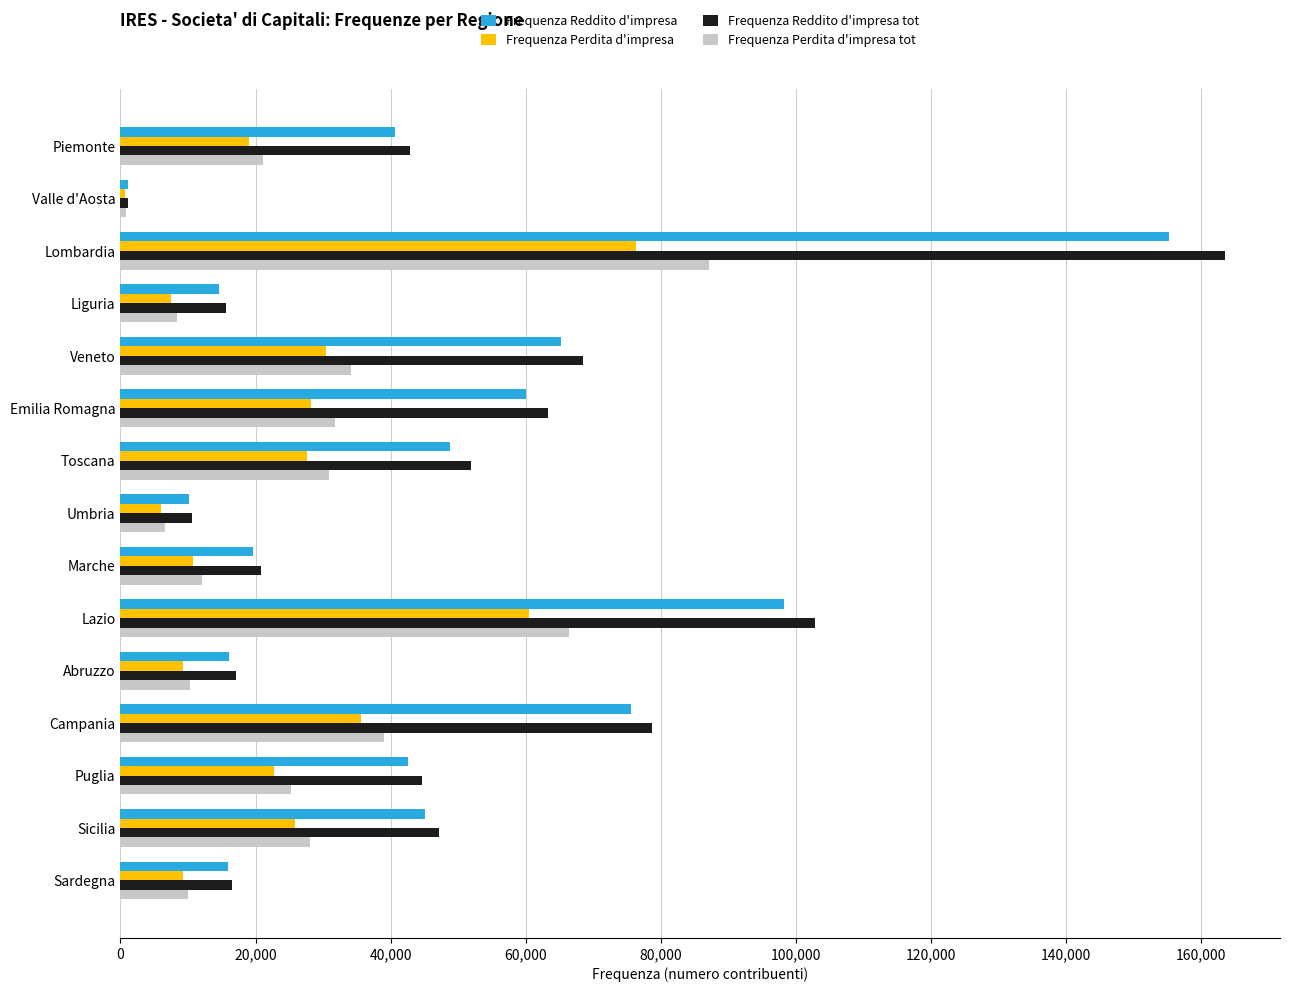

Which series changed the most between Umbria and Lazio?

Frequenza Reddito d'impresa tot